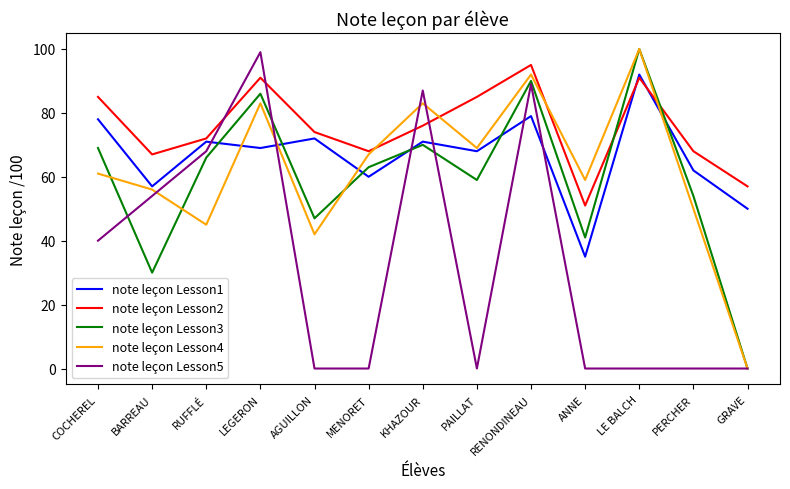

What position from the right is LEGERON?

10